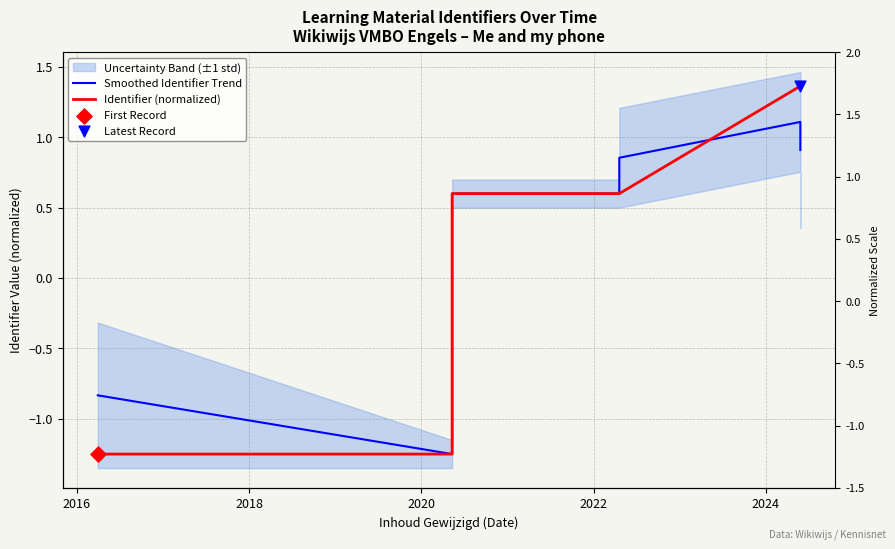

Which series contains the lowest Y value?

Identifier (normalized)